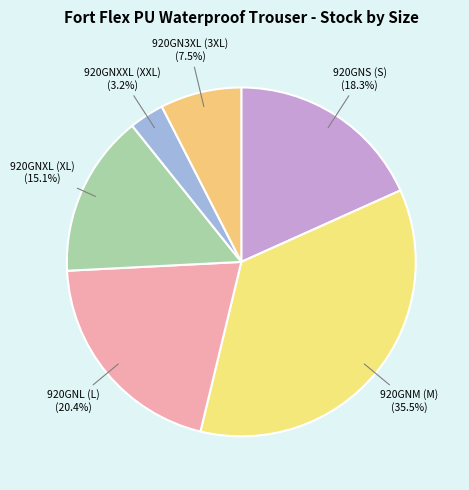

Between 920GNM (M) and 920GNXL (XL), which is larger?

920GNM (M)